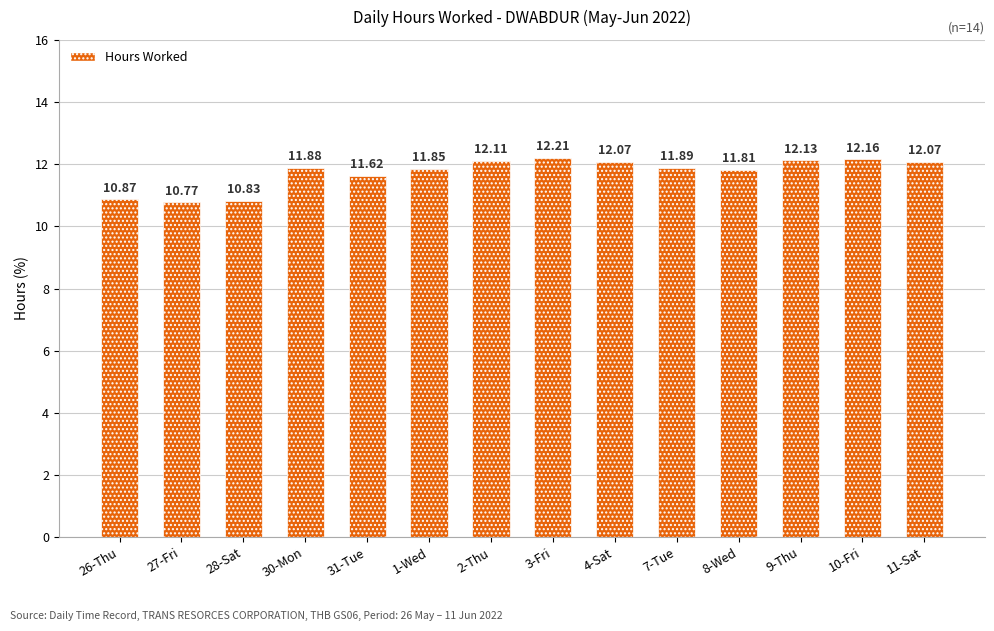

How many values are below 11?

3